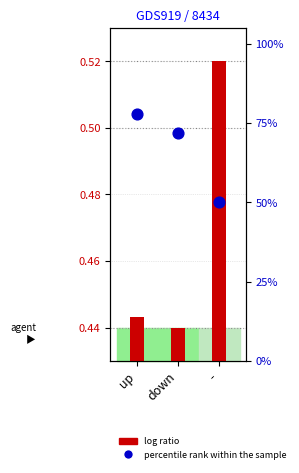

Which series contains the highest Y value?

percentile rank within the sample